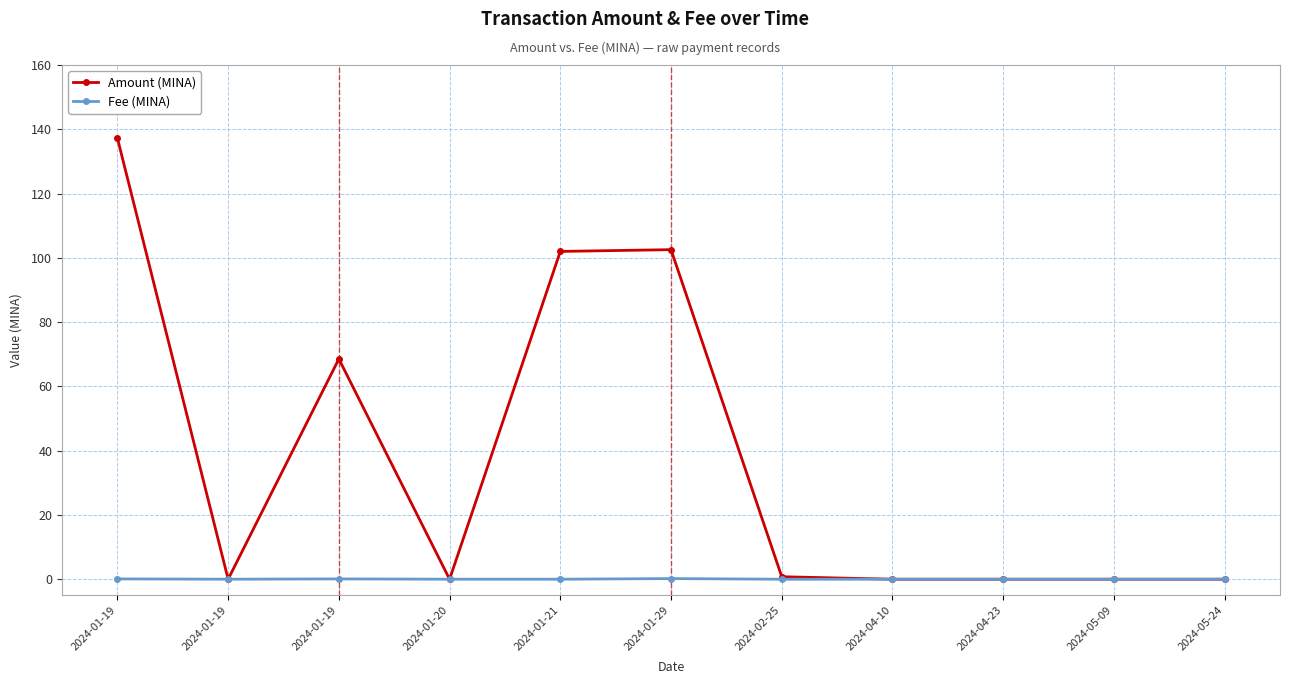

How many series are shown in this chart?

2